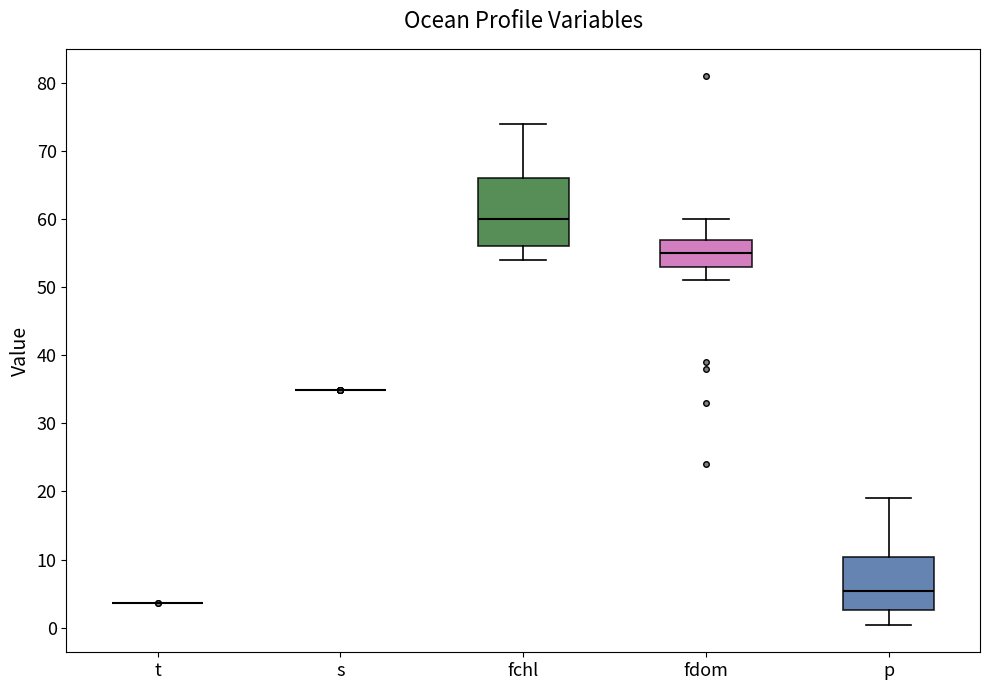

Where does the lower whisker of the box for fchl end on the y-axis? The values are not printed on the chart, so give them approximately, as read against the axis.

54